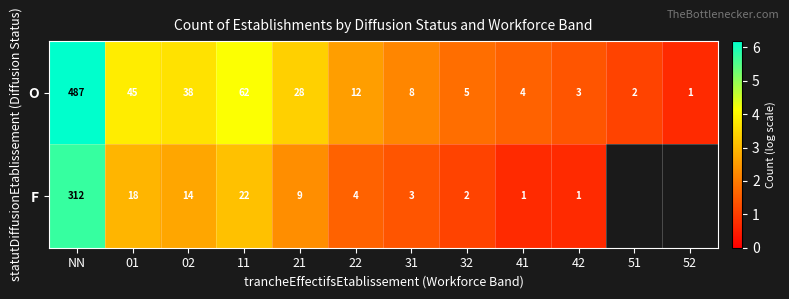

At 02, list the series in order from smallest to largest.

F, O